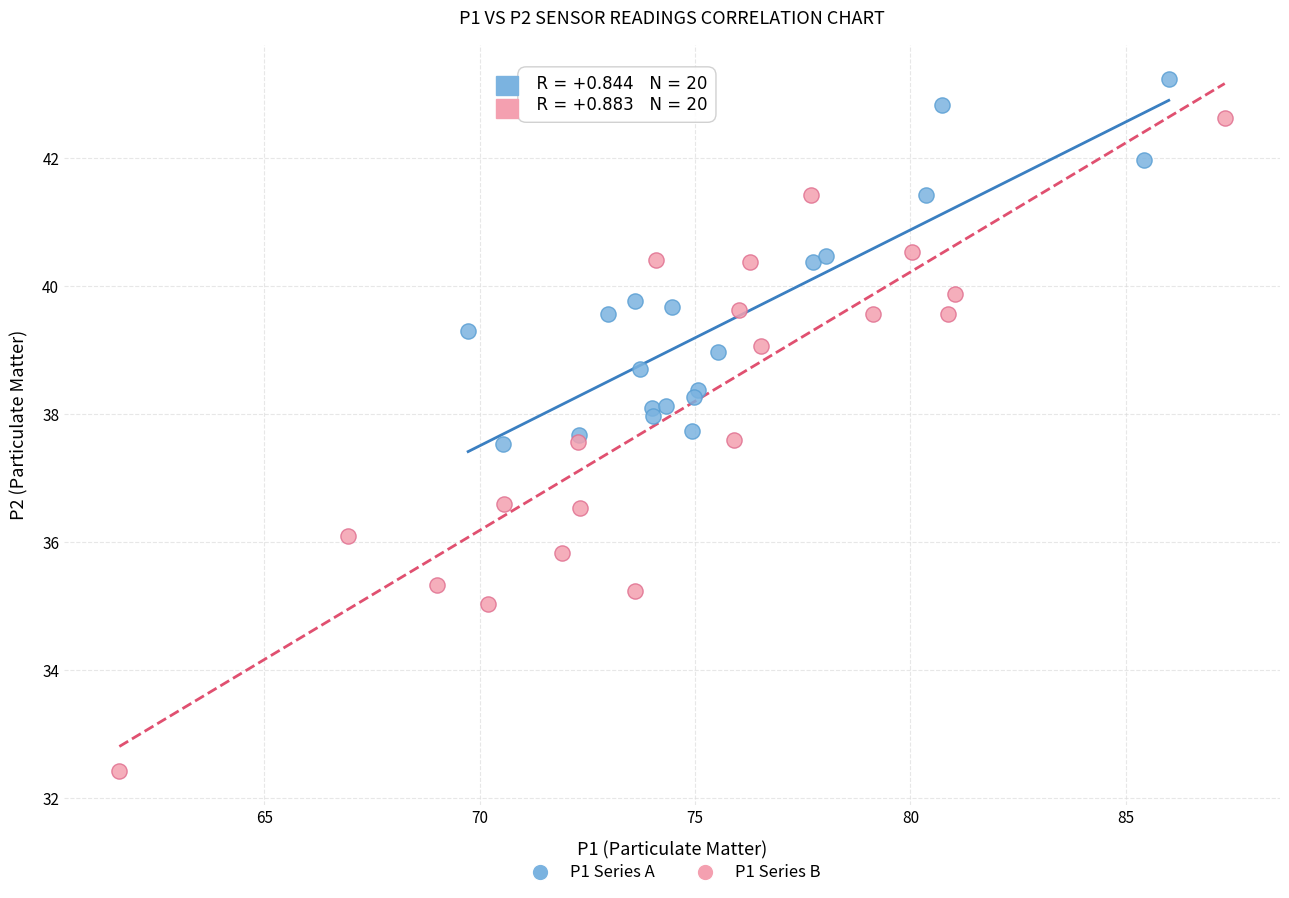

Which series has the widest spread of Y values?

P1 Series B